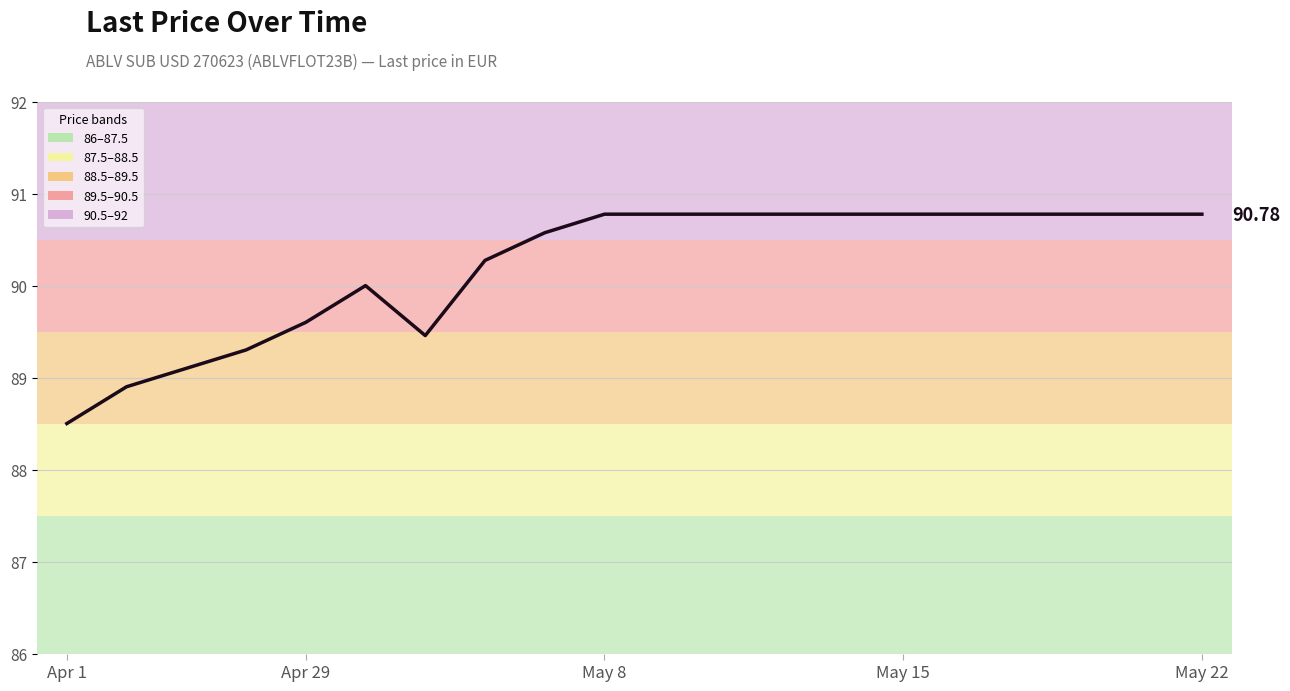

Does the chart have visible grid lines?

Yes